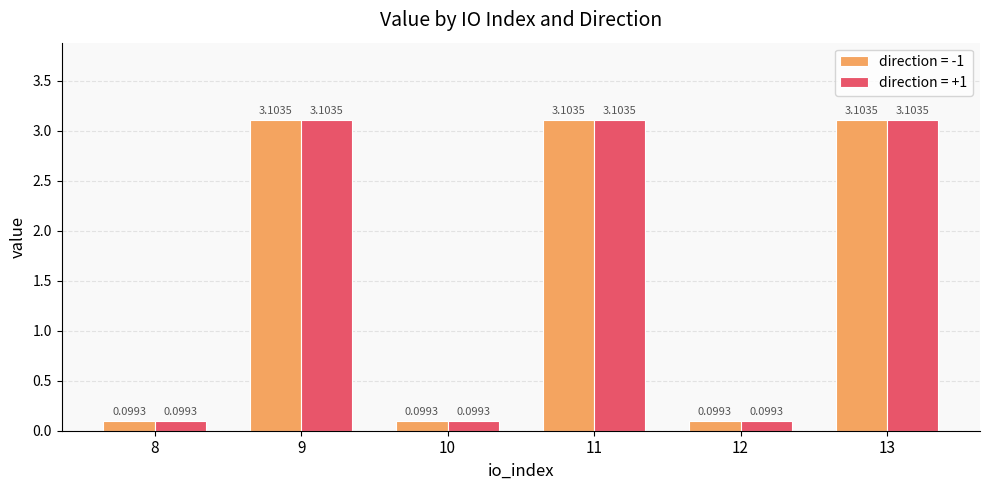

What is the sum of the direction = -1 values at 9 and 12?

3.2